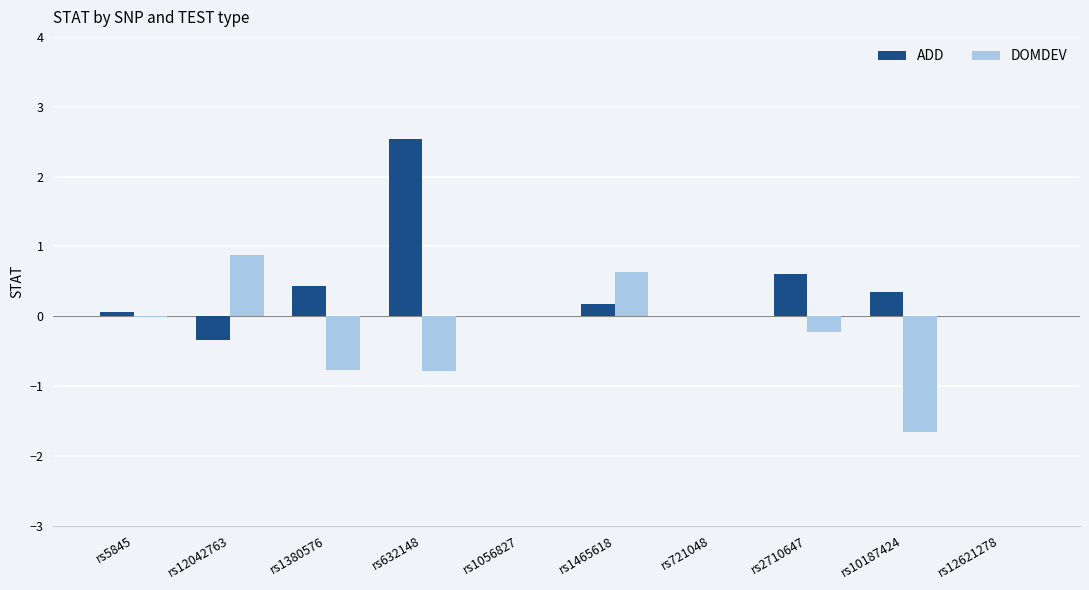

Read the DOMDEV value at rs632148.

-0.8